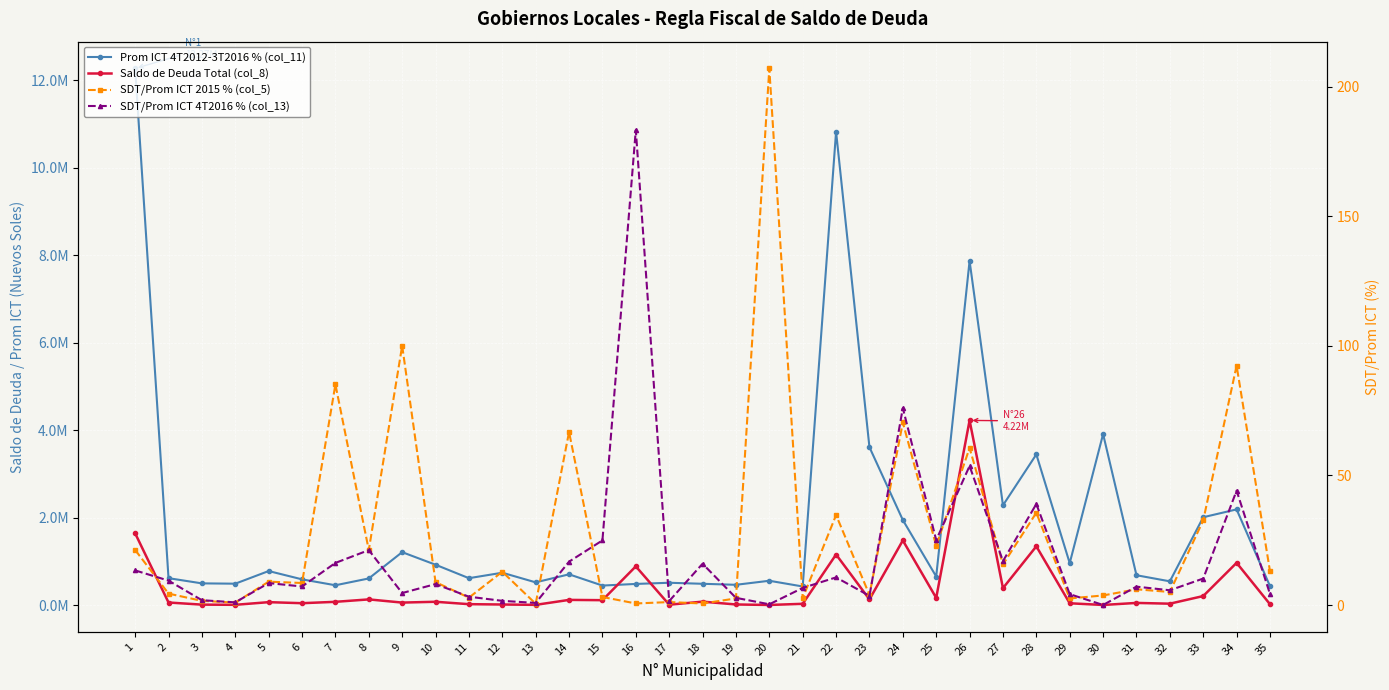

Reading left to right, extract all data points from this chart.

Prom ICT 4T2012-3T2016 % (col_11): 12265912.3	614145.0	495289.2	488152.5	777117.7	587400.0	452118.7	607775.8	1208815.3	921610.0	613857.9	738839.6	518597.4	702163.4	445200.3	482371.3	509273.0	485899.6	462634.3	554920.6	424176.8	10821256.4	3608332.2	1943921.1	652035.2	7867385.2	2279961.5	3443469.8	957556.2	3908581.4	681232.3	541914.6	2007380.1	2186387.9	432286.9
Saldo de Deuda Total (col_8): 1639991.6	57894.5	9315.3	5114.0	65875.4	42089.0	73527.3	128855.1	56068.6	74636.8	19842.3	12061.0	4309.4	117570.1	111072.7	884095.2	7874.7	77474.8	12899.3	1673.0	28039.7	1155190.6	128449.4	1477091.7	163464.4	4220699.5	386433.8	1342530.6	40265.8	1464.8	48412.7	30942.1	205323.9	964926.0	18603.8
SDT/Prom ICT 2015 % (col_5): 21.2	4.4	1.6	0.9	9.0	8.5	85.1	21.2	100.0	8.8	2.9	12.9	0.5	66.8	3.1	0.6	1.2	0.6	2.6	207.0	2.6	34.7	3.9	70.4	22.9	60.6	15.7	35.6	2.6	3.7	6.1	5.0	32.7	92.3	13.1
SDT/Prom ICT 4T2016 % (col_13): 13.4	9.4	1.9	1.1	8.5	7.2	16.3	21.2	4.6	8.1	3.2	1.6	0.8	16.7	24.9	183.3	1.6	15.9	2.8	0.3	6.6	10.7	3.6	76.0	25.1	53.6	16.9	39.0	4.2	0.0	7.1	5.7	10.2	44.1	4.3